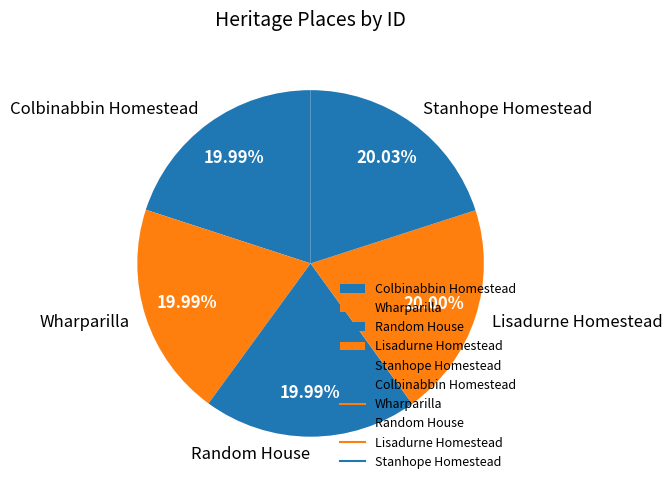

Is the sum of Stanhope Homestead and Colbinabbin Homestead greater than half?

No